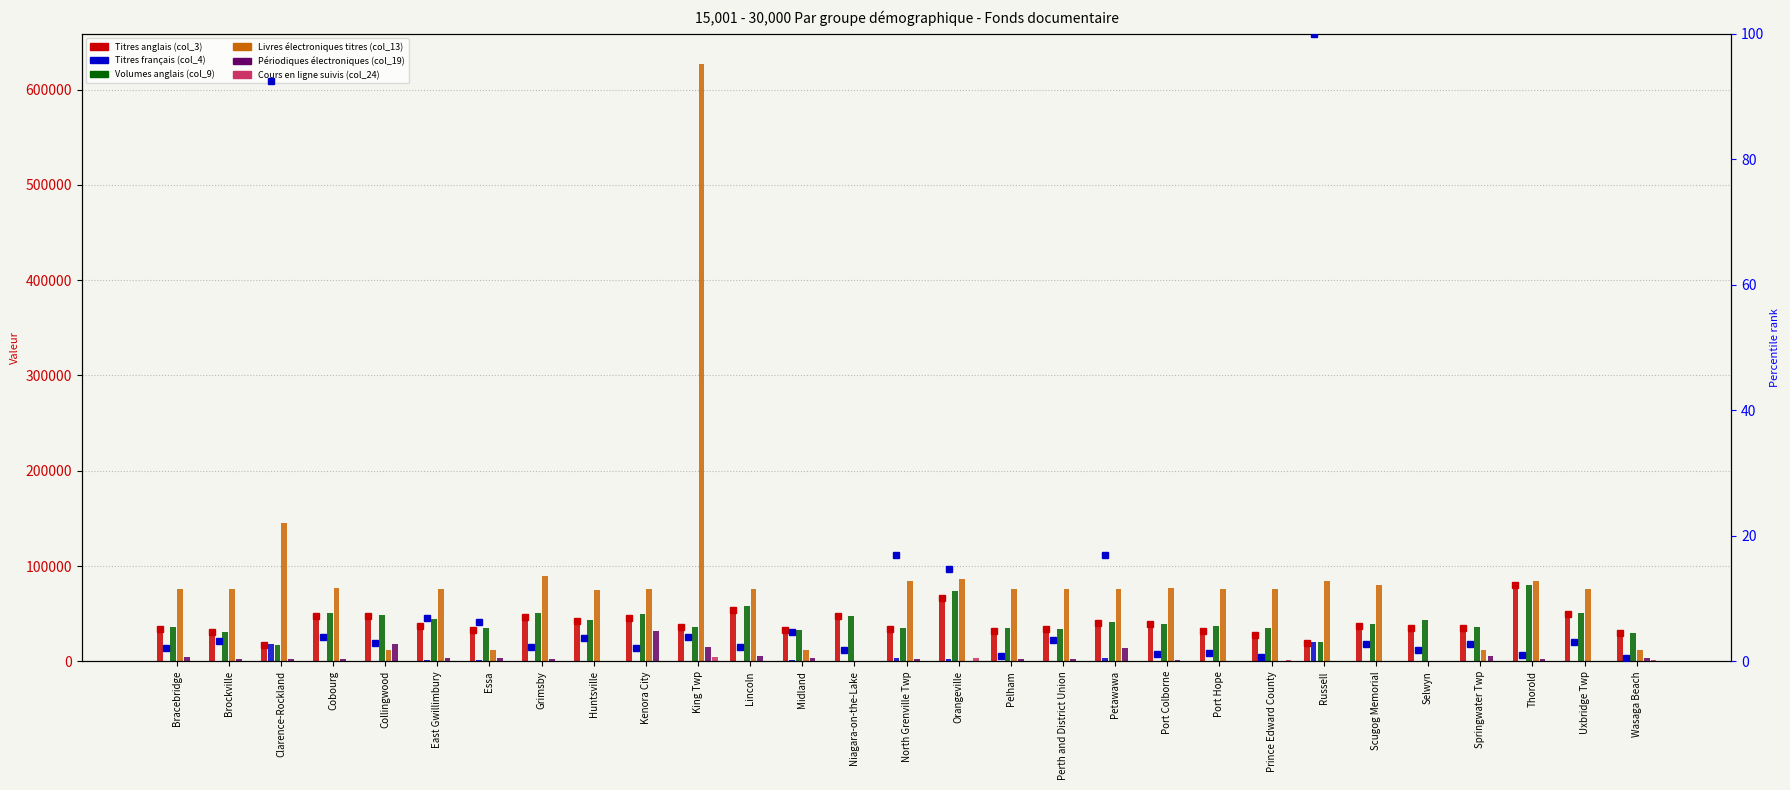

The Titres anglais (col_3) series shows 32972 at Essa. True or false?

True